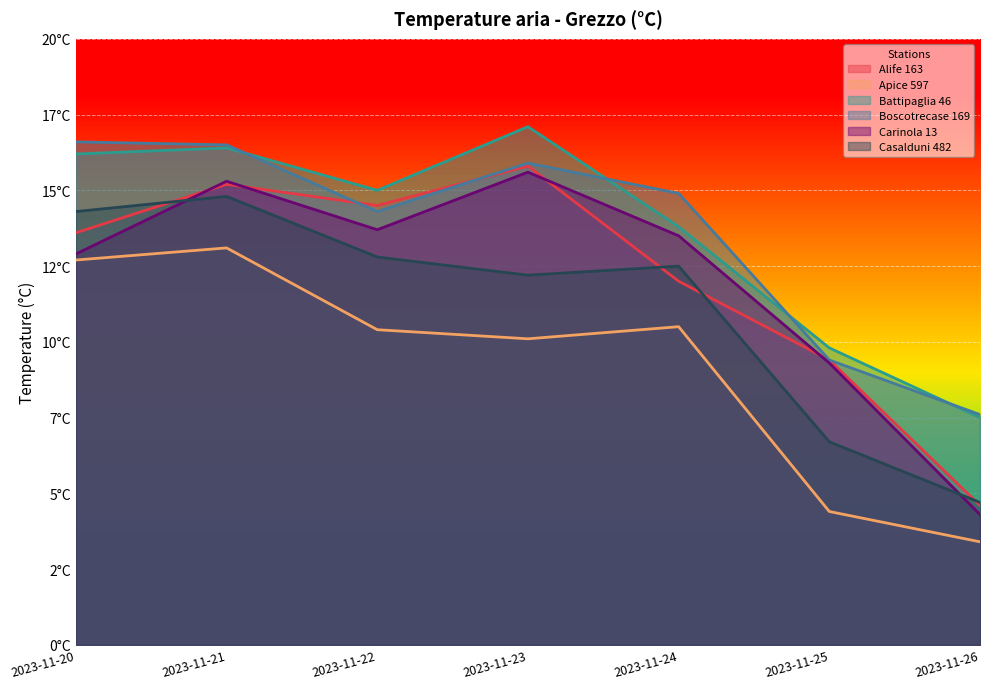

What is the spread (max minus min) of values at 2023-11-21?

3.4